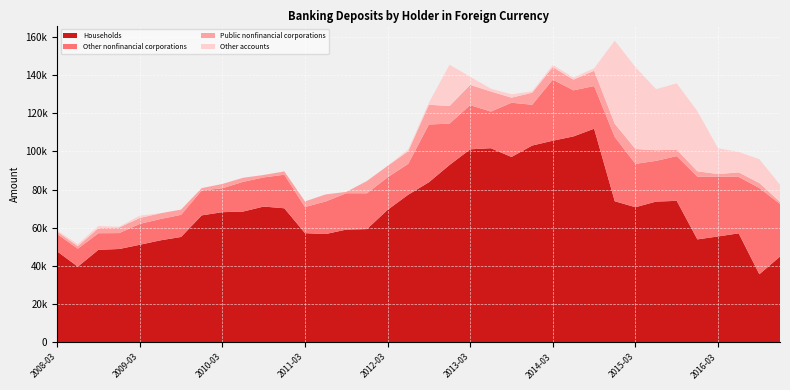

Reading left to right, extract all data points from this chart.

Households: 2008-03=47610.3	2008-06=39632.1	2008-09=48462.2	2008-12=48853.8	2009-03=51081.6	2009-06=53404.8	2009-09=55165.5	2009-12=66475.0	2010-03=68143.1	2010-06=68466.8	2010-09=71086.8	2010-12=70181.0	2011-03=57170.1	2011-06=56694.3	2011-09=59030.4	2011-12=59291.7	2012-03=69379.1	2012-06=77297.6	2012-09=83819.8	2012-12=92868.1	2013-03=101047.7	2013-06=101633.5	2013-09=97041.4	2013-12=103026.8	2014-03=105568.0	2014-06=107807.0	2014-09=111847.7	2014-12=73871.7	2015-03=70730.2	2015-06=73692.7	2015-09=74071.8	2015-12=53894.9	2016-03=55437.3	2016-06=57067.9	2016-09=35650.7	2016-12=44907.2
Other nonfinancial corporations: 2008-03=9075.3	2008-06=9404.3	2008-09=8670.6	2008-12=8337.0	2009-03=10927.3	2009-06=11163.9	2009-09=11585.5	2009-12=13061.3	2010-03=12520.1	2010-06=15547.9	2010-09=15261.4	2010-12=17575.1	2011-03=13677.6	2011-06=17047.2	2011-09=19033.9	2011-12=18735.4	2012-03=17006.2	2012-06=16173.4	2012-09=30230.3	2012-12=21633.8	2013-03=23154.5	2013-06=19162.1	2013-09=28404.6	2013-12=21355.6	2014-03=31952.2	2014-06=24122.3	2014-09=22312.7	2014-12=33637.5	2015-03=22711.2	2015-06=21336.9	2015-09=23412.3	2015-12=32845.6	2016-03=31312.4	2016-06=29529.0	2016-09=45148.8	2016-12=27568.2
Public nonfinancial corporations: 2008-03=1259.6	2008-06=1317.8	2008-09=2664.1	2008-12=2918.1	2009-03=3100.7	2009-06=2983.7	2009-09=2739.6	2009-12=1209.7	2010-03=2252.4	2010-06=2130.6	2010-09=1266.3	2010-12=1715.3	2011-03=2923.3	2011-06=3693.9	2011-09=703.1	2011-12=6439.5	2012-03=6004.3	2012-06=6578.7	2012-09=10325.7	2012-12=9205.0	2013-03=10589.9	2013-06=10525.8	2013-09=2647.3	2013-12=6290.5	2014-03=6564.4	2014-06=5605.3	2014-09=8018.5	2014-12=6898.8	2015-03=7761.5	2015-06=5543.0	2015-09=3366.2	2015-12=2806.0	2016-03=1348.6	2016-06=2371.4	2016-09=2606.0	2016-12=1049.3
Other accounts: 2008-03=653.2	2008-06=1026.5	2008-09=1154.9	2008-12=393.9	2009-03=1235.4	2009-06=0.5	2009-09=20.9	2009-12=6.7	2010-03=5.5	2010-06=0.4	2010-09=46.0	2010-12=47.1	2011-03=1.9	2011-06=10.3	2011-09=2.5	2011-12=1.6	2012-03=1.8	2012-06=915.5	2012-09=1086.7	2012-12=21626.1	2013-03=4255.8	2013-06=1486.3	2013-09=1761.8	2013-12=723.1	2014-03=1136.9	2014-06=1109.1	2014-09=1262.2	2014-12=43532.5	2015-03=42892.7	2015-06=31984.7	2015-09=34710.7	2015-12=31486.5	2016-03=13512.2	2016-06=10697.9	2016-09=12491.9	2016-12=8973.5